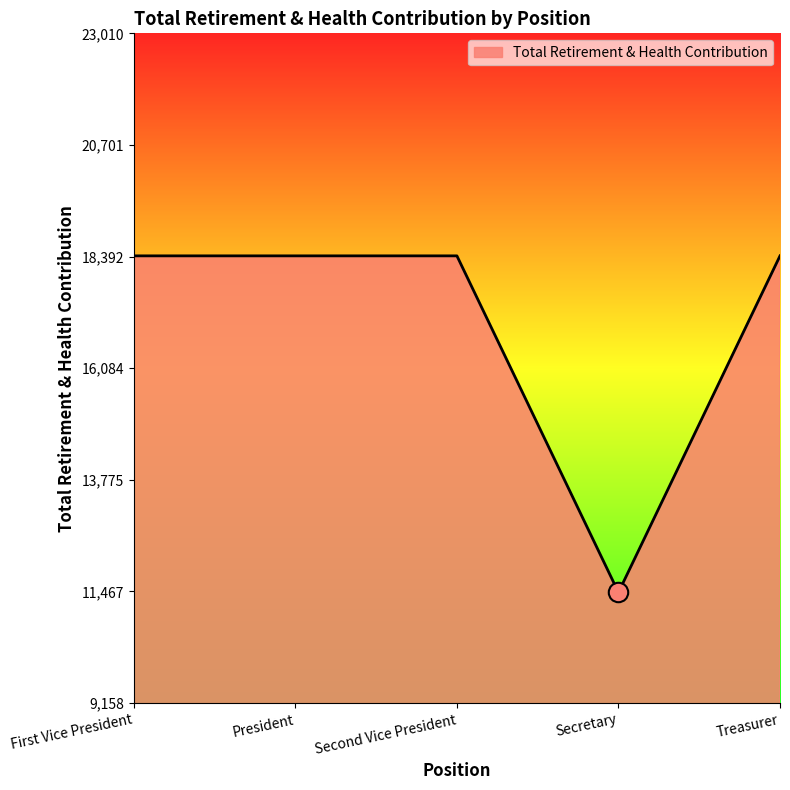

What is the sum of all values?

85080